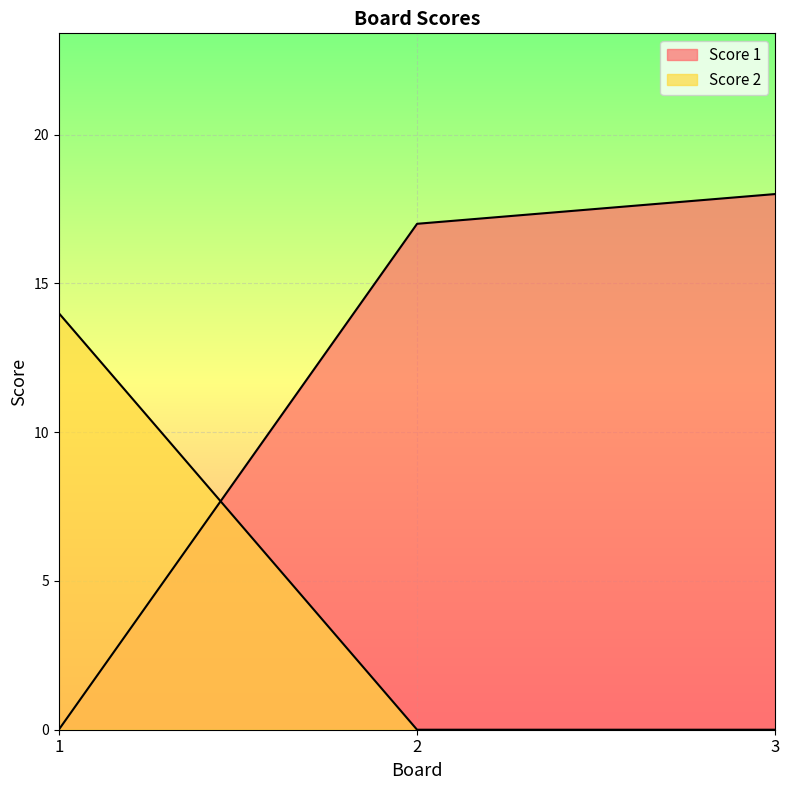

The value of Score 1 at 2 is 4. True or false?

False